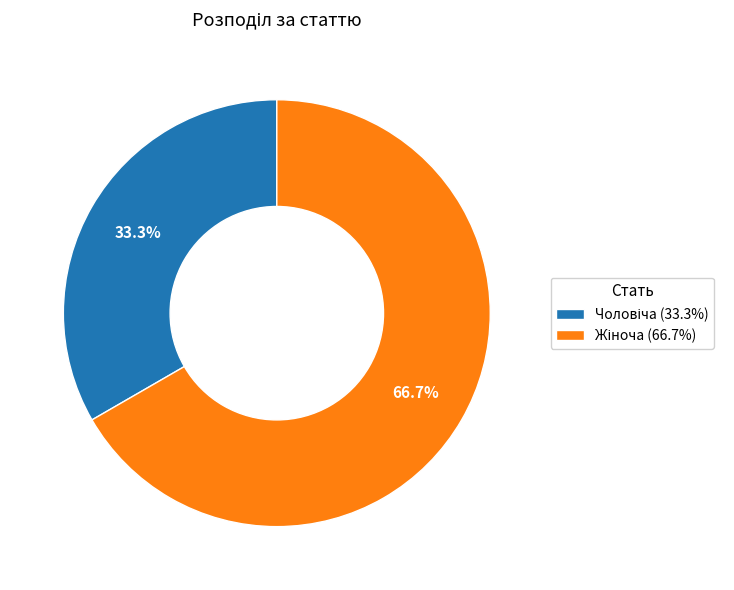

How many slices are in this pie chart?

2